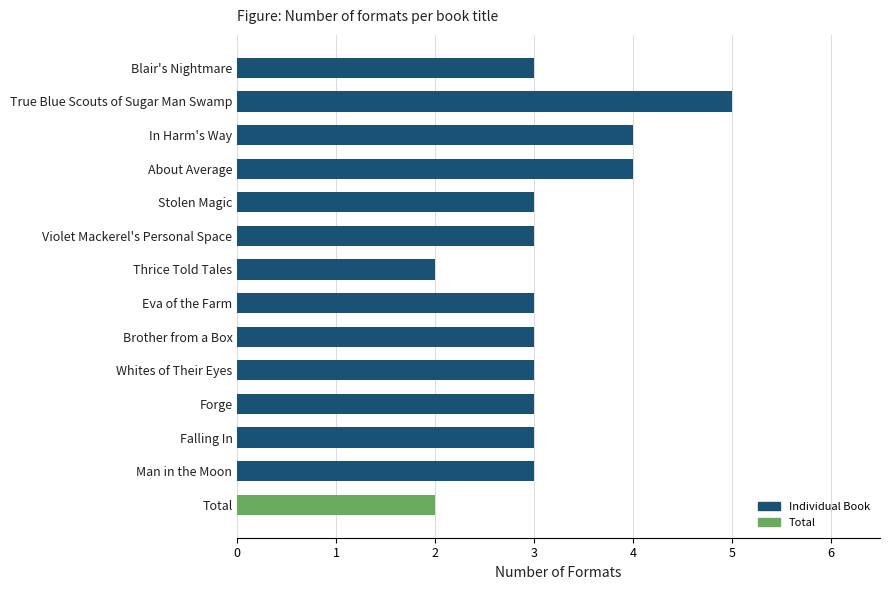

Reading right to left, what are all the values shown in this chart?

Total=2	Man in the Moon=3	Falling In=3	Forge=3	Whites of Their Eyes=3	Brother from a Box=3	Eva of the Farm=3	Thrice Told Tales=2	Violet Mackerel's Personal Space=3	Stolen Magic=3	About Average=4	In Harm's Way=4	True Blue Scouts of Sugar Man Swamp=5	Blair's Nightmare=3